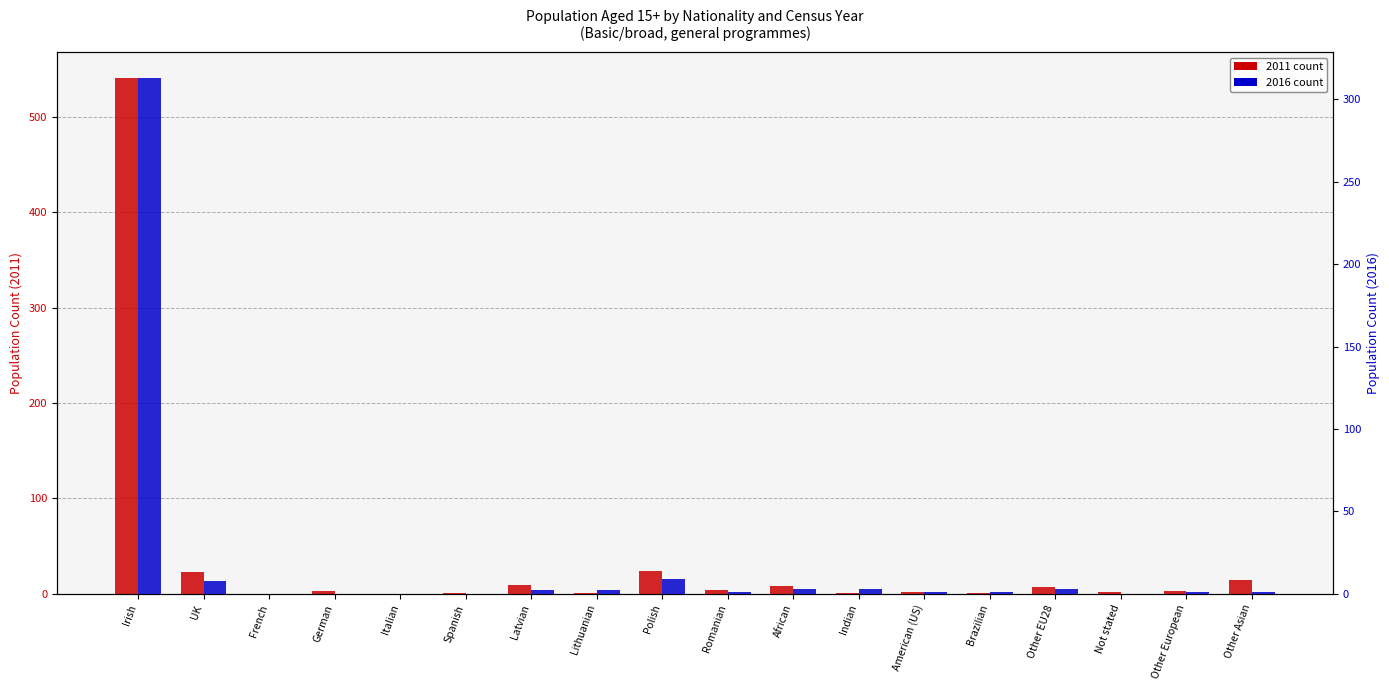

Which series has the largest total across all categories?

2011